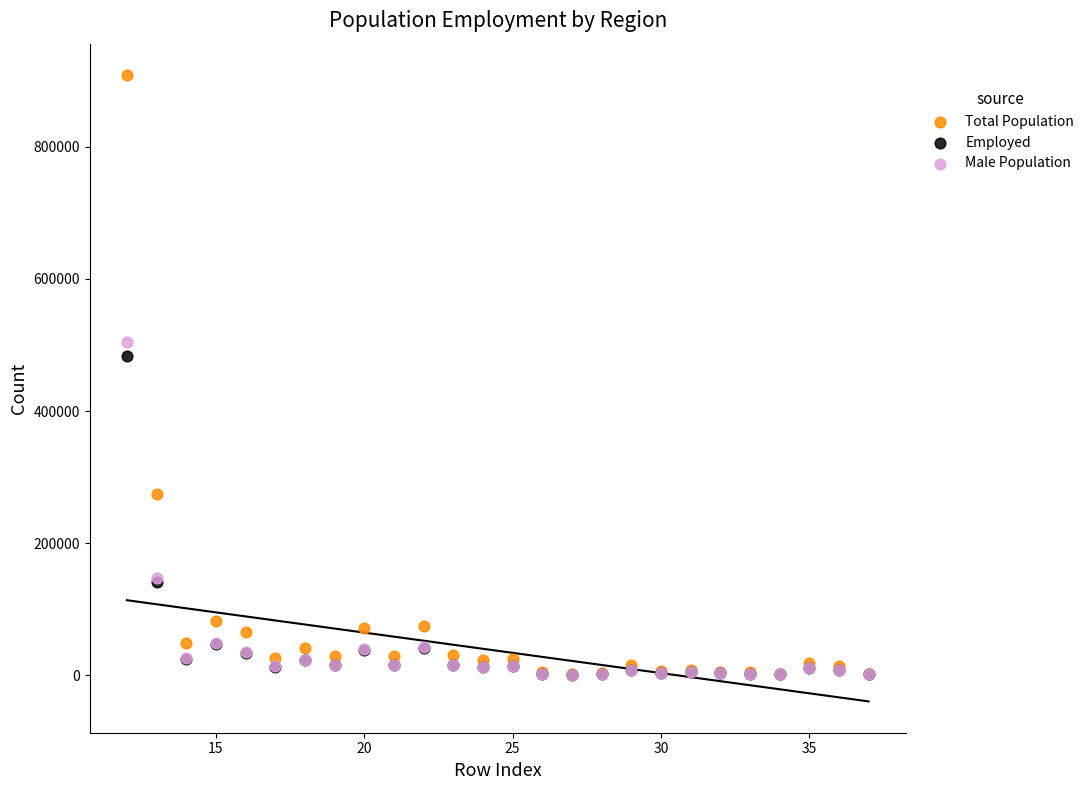

In the Male Population series, what Y value is closest to 252879?

147186